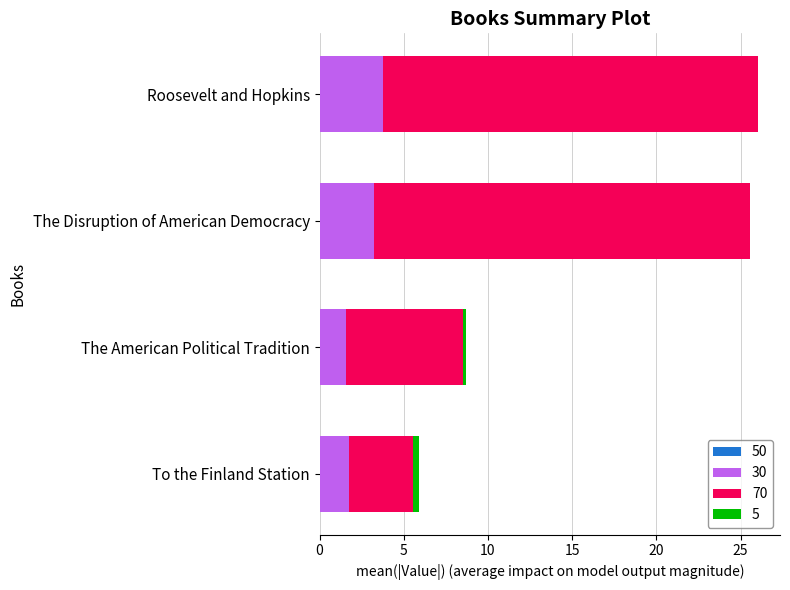

True or false: 70 has a value of 6.9 at The American Political Tradition.

True